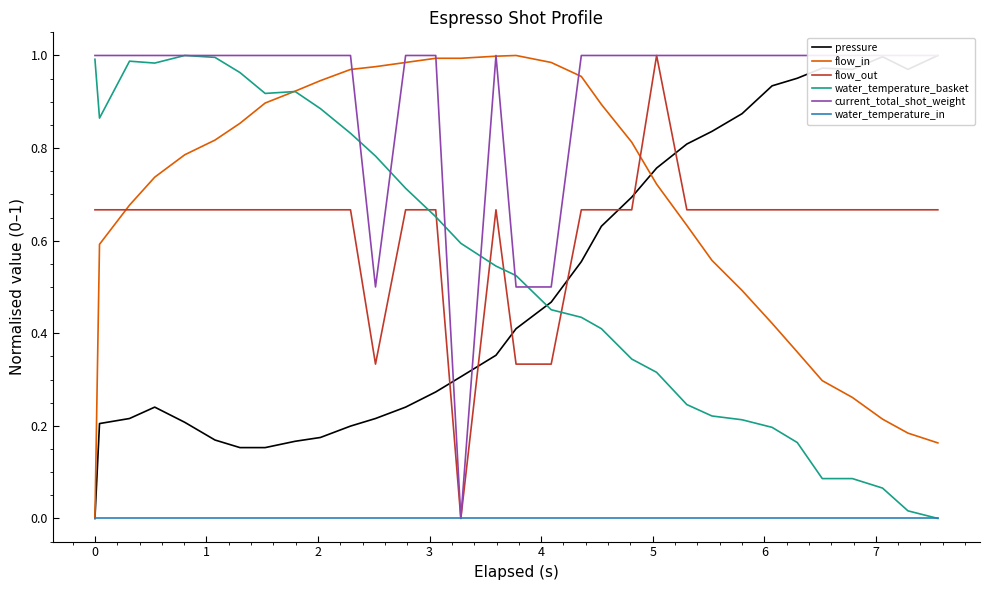

Which series ends up on top after the final intersection of flow_out and water_temperature_basket?

flow_out